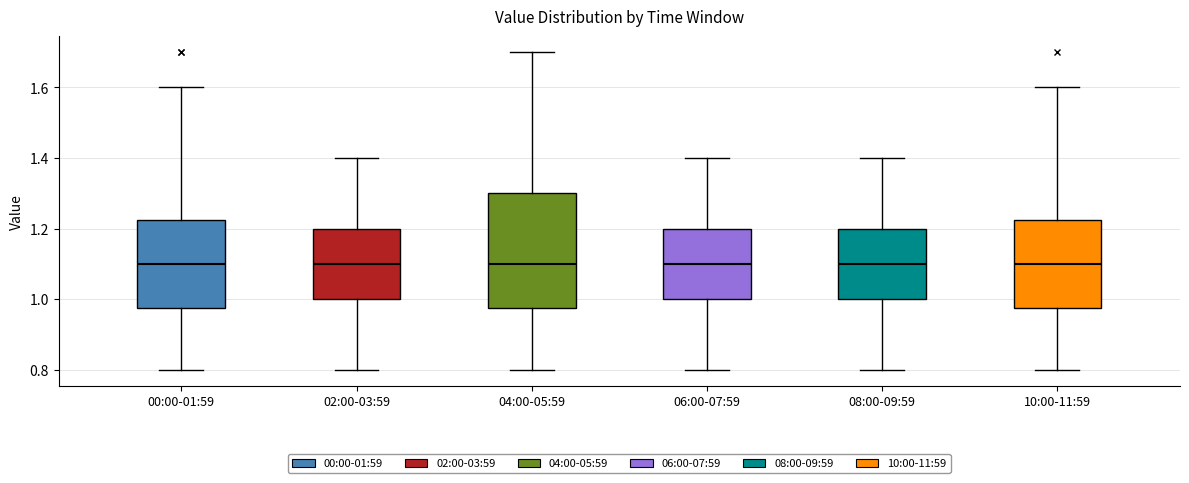

Reading left to right, read every box against the y-axis: the position of its median line, the range the box covers, and the ends of its whiskers. The values are not printed on the chart, so give them approximately, as read against the axis.

00:00-01:59: median 1.10, box 0.98 to 1.22, whiskers 0.80 to 1.60
02:00-03:59: median 1.10, box 1.00 to 1.20, whiskers 0.80 to 1.40
04:00-05:59: median 1.10, box 0.98 to 1.30, whiskers 0.80 to 1.70
06:00-07:59: median 1.10, box 1.00 to 1.20, whiskers 0.80 to 1.40
08:00-09:59: median 1.10, box 1.00 to 1.20, whiskers 0.80 to 1.40
10:00-11:59: median 1.10, box 0.98 to 1.22, whiskers 0.80 to 1.60